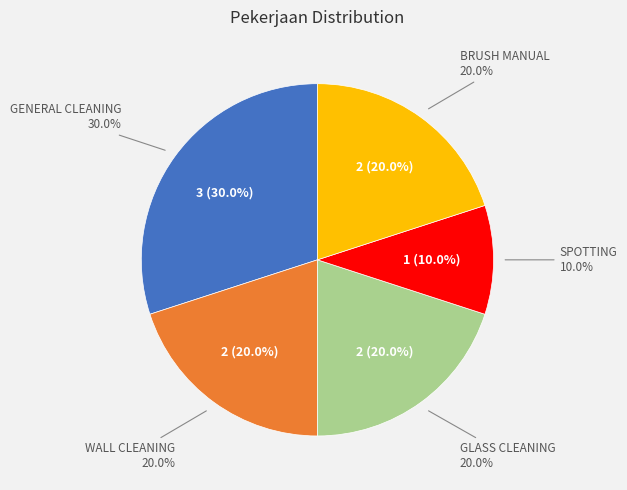

To the nearest percent, what is the difference between the BRUSH MANUAL and SPOTTING slice percentages?

10%